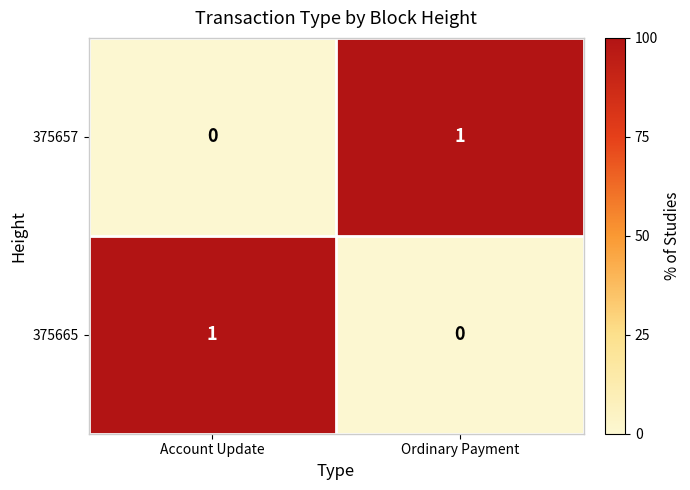

Where is 375665 nearest to the value 0?

Ordinary Payment